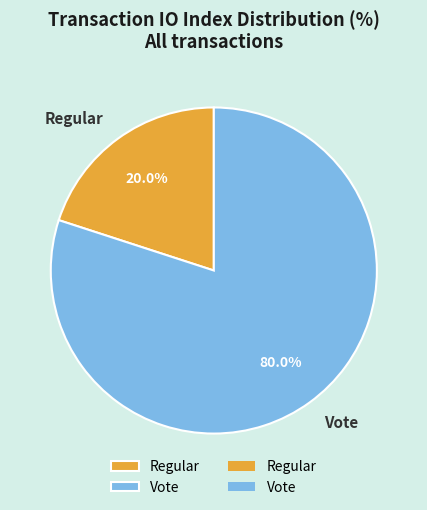

What is the largest slice in the pie chart?

Vote